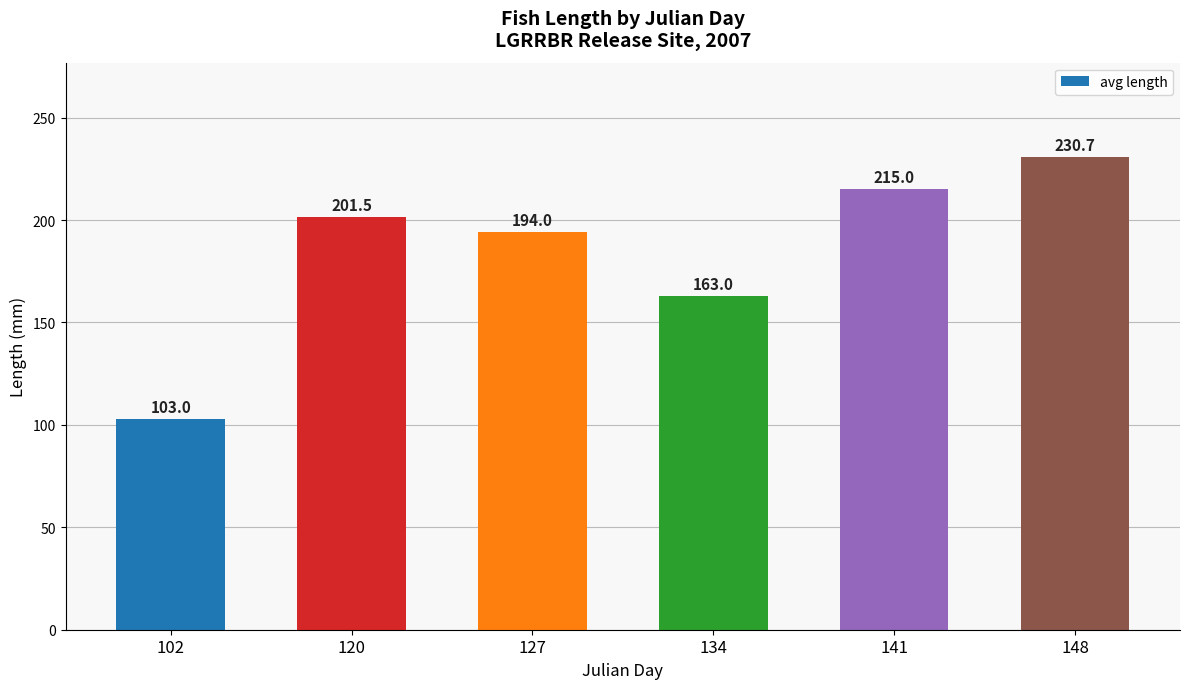

The value at 148 is 230.7. True or false?

True